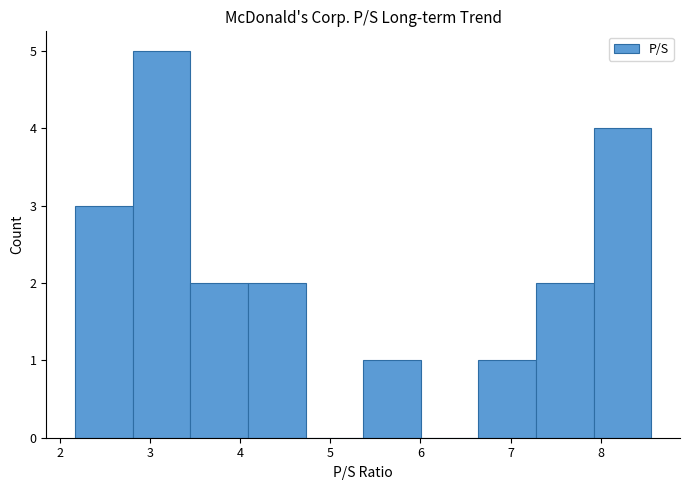

What is the height of the bar covering 2.2 to 2.8 on the x-axis? Neither the bar edges nor the heights are printed on the chart, so give them approximately, as read against the axes.

3